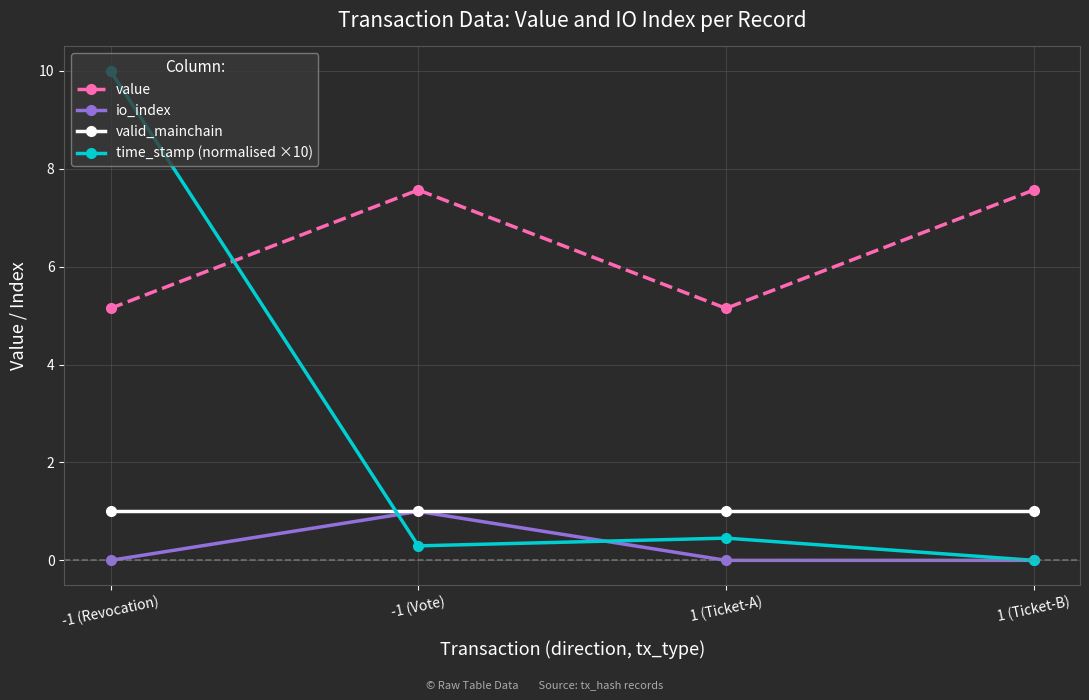

True or false: valid_mainchain and value intersect in this chart.

False